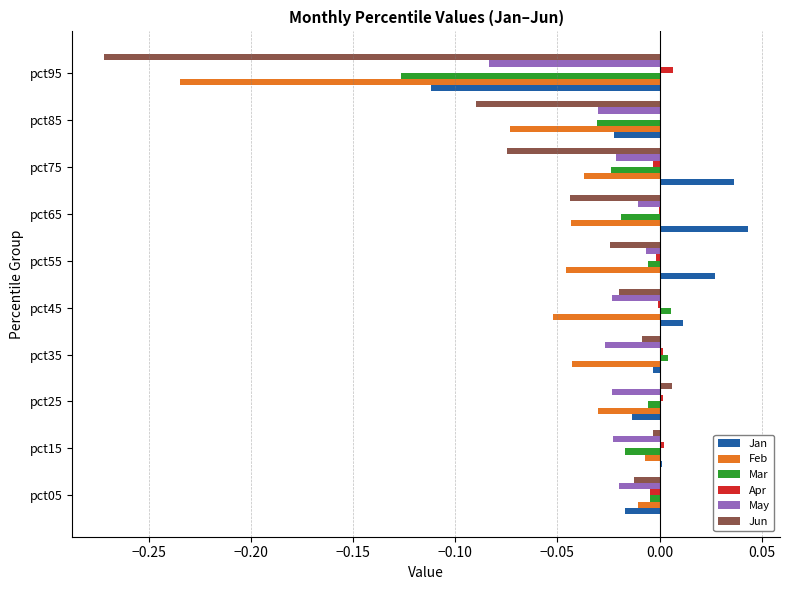

The value of Apr at pct05 is -0.0. True or false?

True